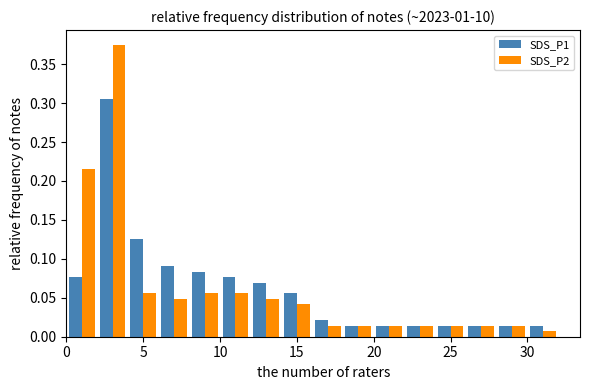

What is the height of the SDS_P2 bar covering 20 to 22 on the x-axis? The values are not printed on the chart, so give them approximately, as read against the axis.

0.015